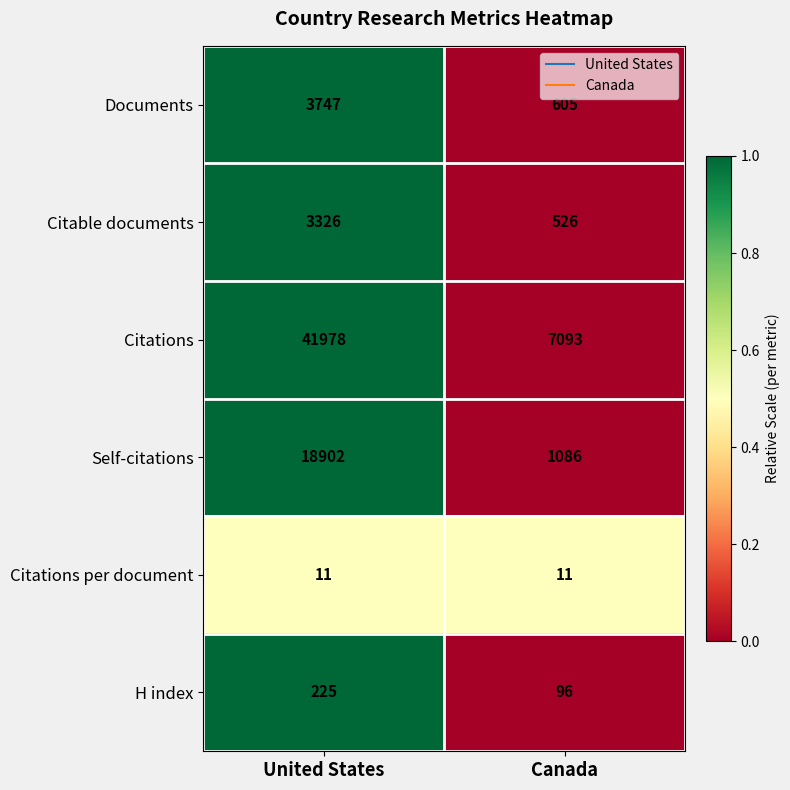

What is the total value across all series at Canada?

9417